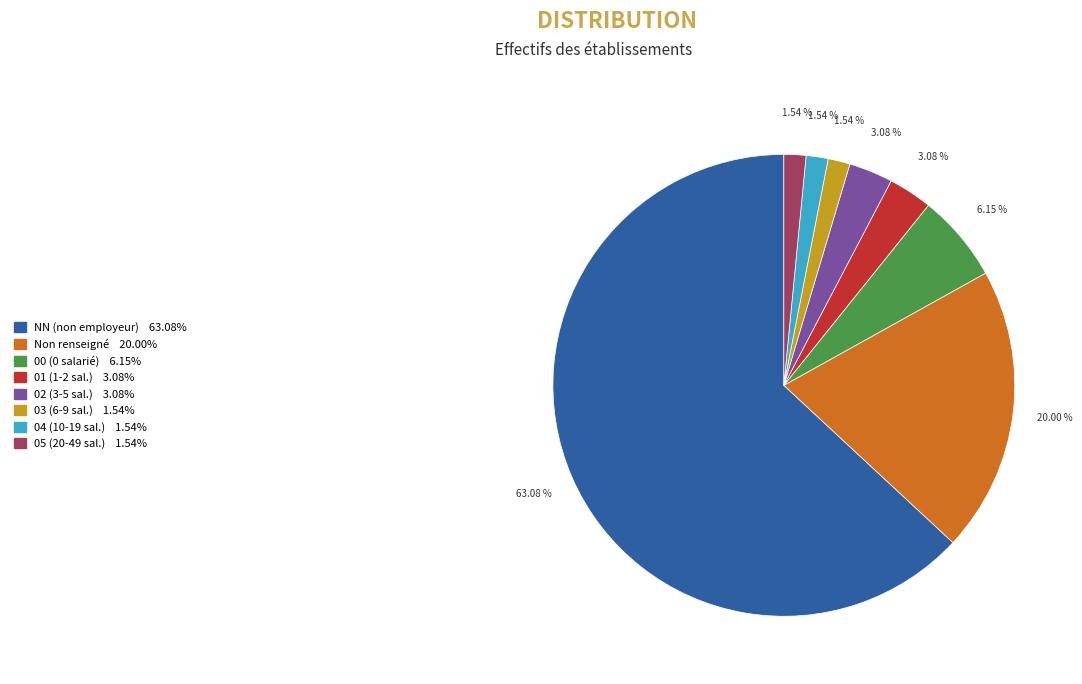

Is there a majority slice in this chart?

Yes